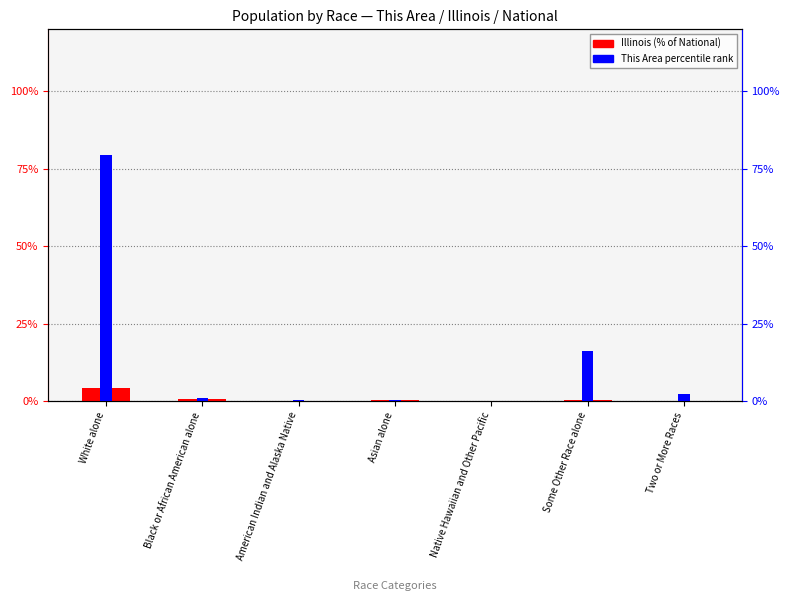

Rank the series by their average value, from lowest to highest.

Illinois (normalized %), This Area percentile rank